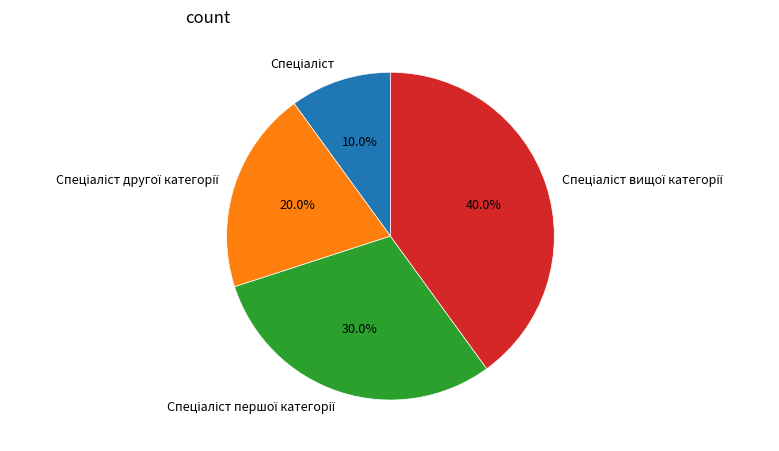

Is there a majority slice in this chart?

No